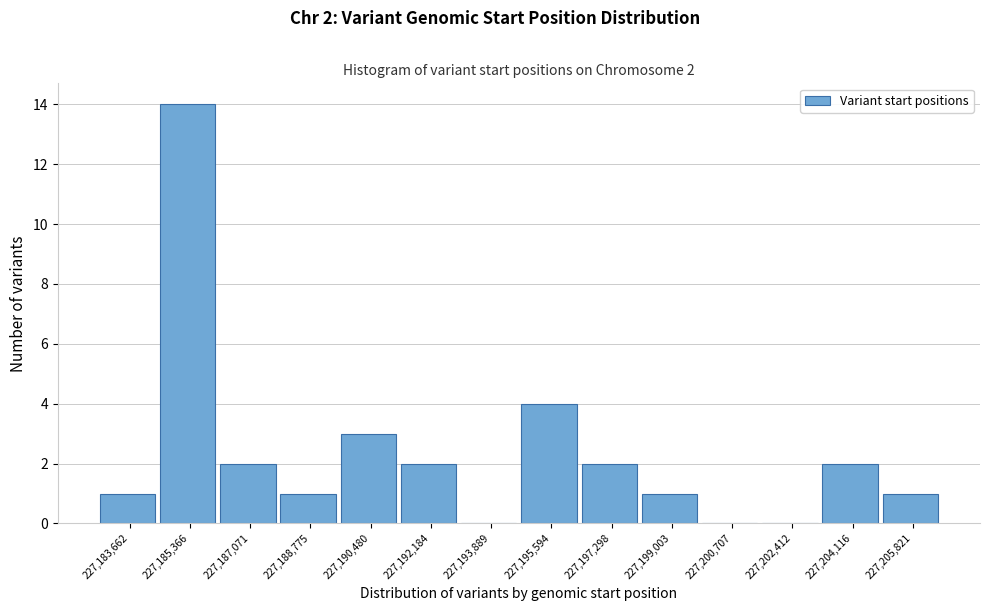

Reading left to right, what are all the values shown in this chart?

227,183,662=1	227,185,366=14	227,187,071=2	227,188,775=1	227,190,480=3	227,192,184=2	227,193,889=0	227,195,594=4	227,197,298=2	227,199,003=1	227,200,707=0	227,202,412=0	227,204,116=2	227,205,821=1